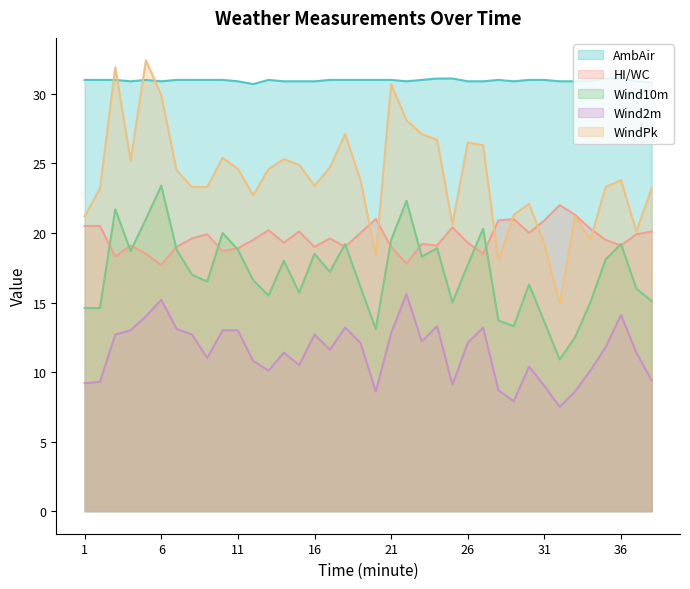

At which label does WindPk reach its peak?

5